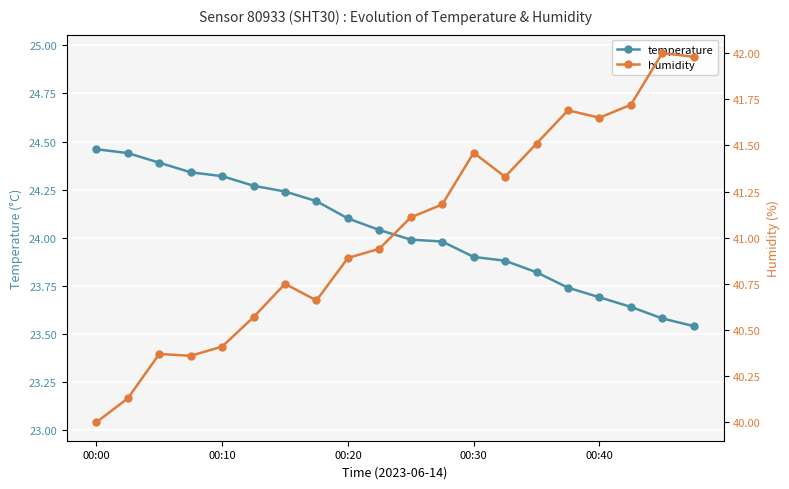

How many lines are shown in the chart?

2